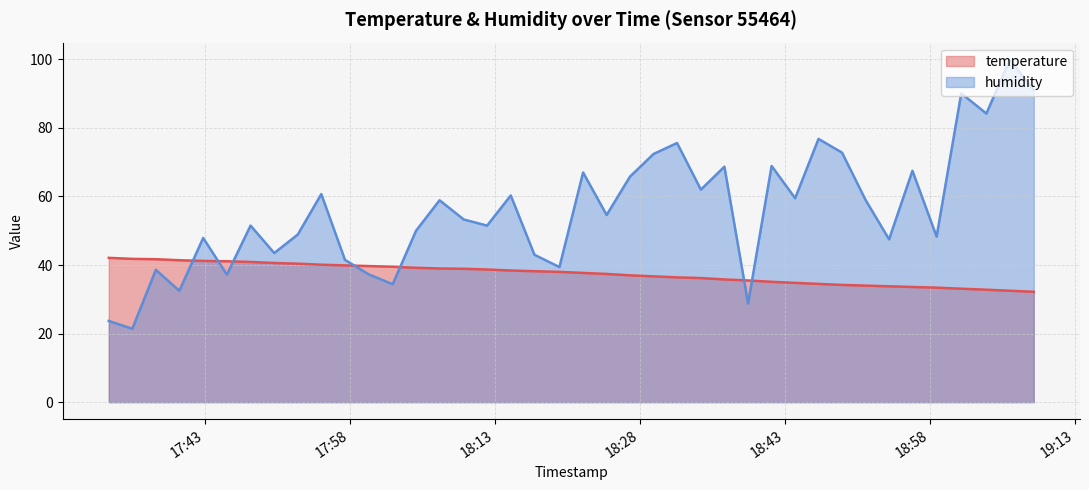

True or false: humidity has a value of 23.1 at 2023-06-10T18:04:52.

False